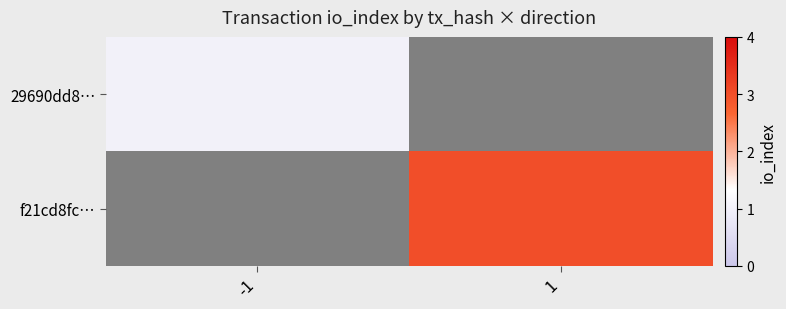

Which has a higher value, -1 or 1?

1